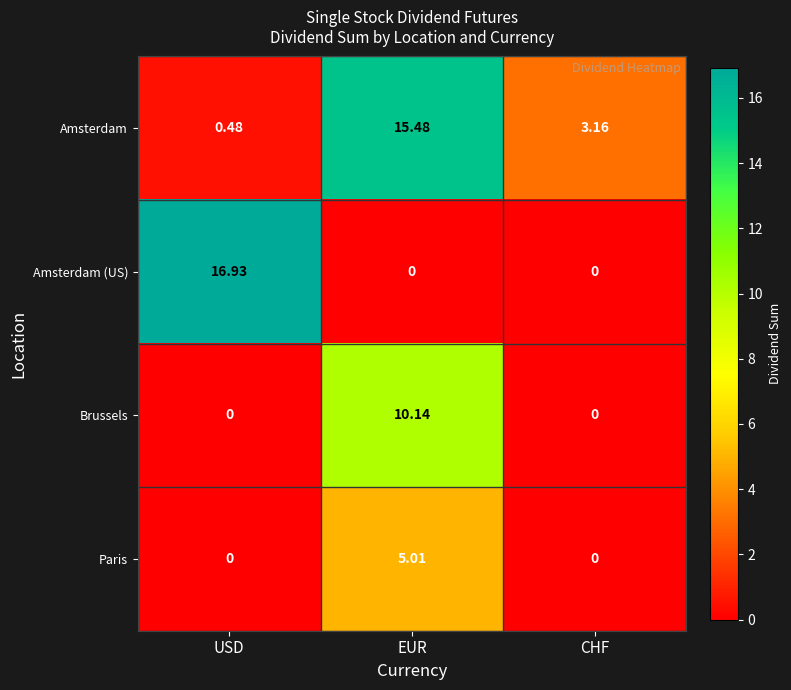

At EUR, list the series in order from largest to smallest.

Amsterdam, Brussels, Paris, Amsterdam (US)